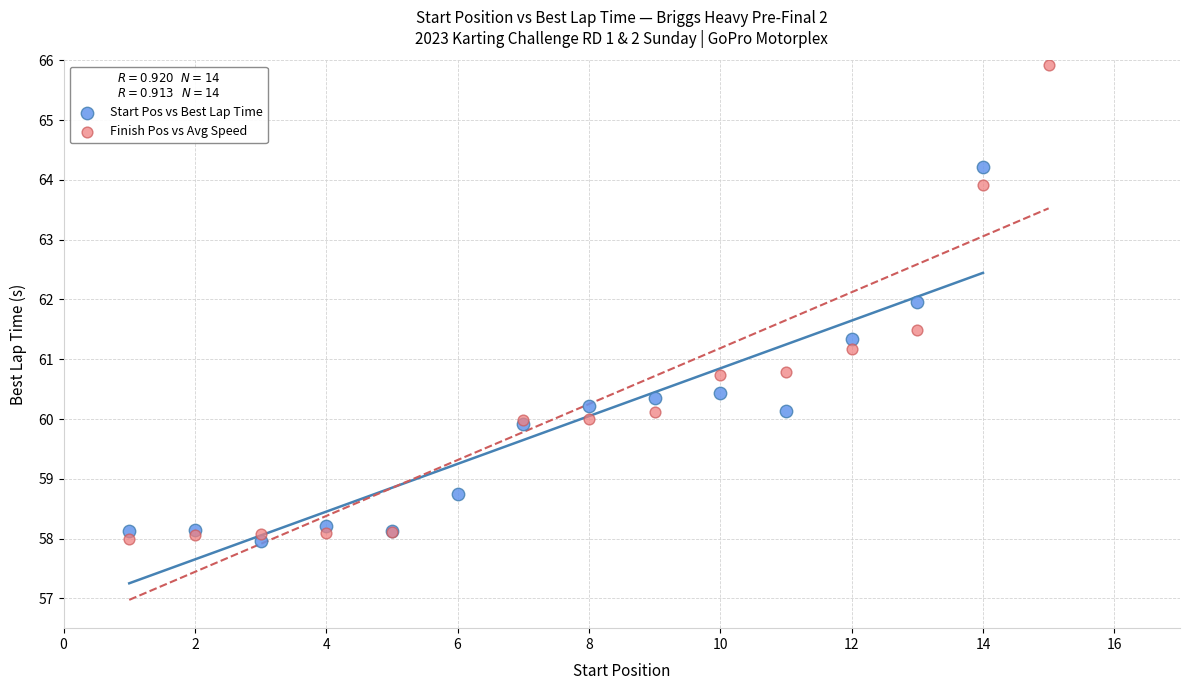

Which series contains the highest Y value?

Finish Pos vs Avg Speed